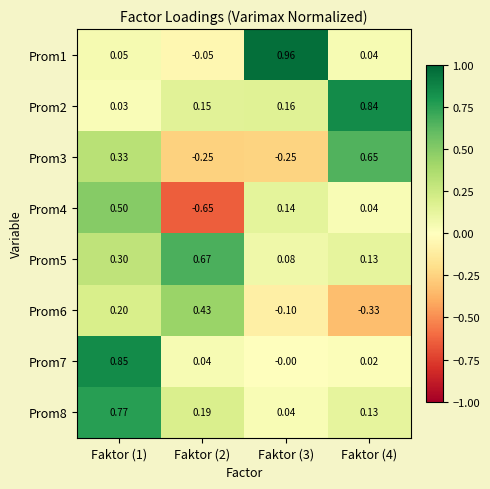

How many distinct data groups are displayed?

8